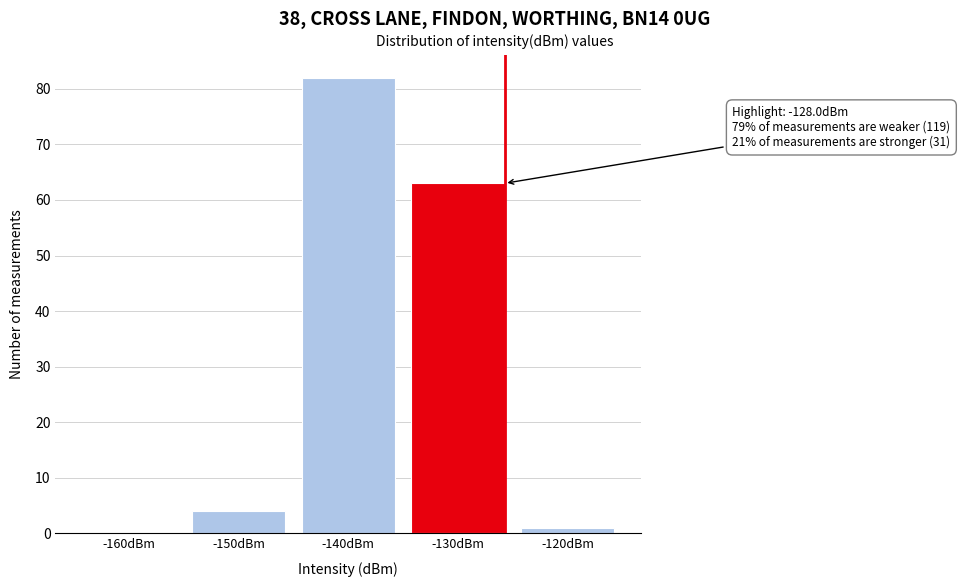

Reading left to right, extract all data points from this chart.

-160dBm=0	-150dBm=4	-140dBm=82	-130dBm=63	-120dBm=1